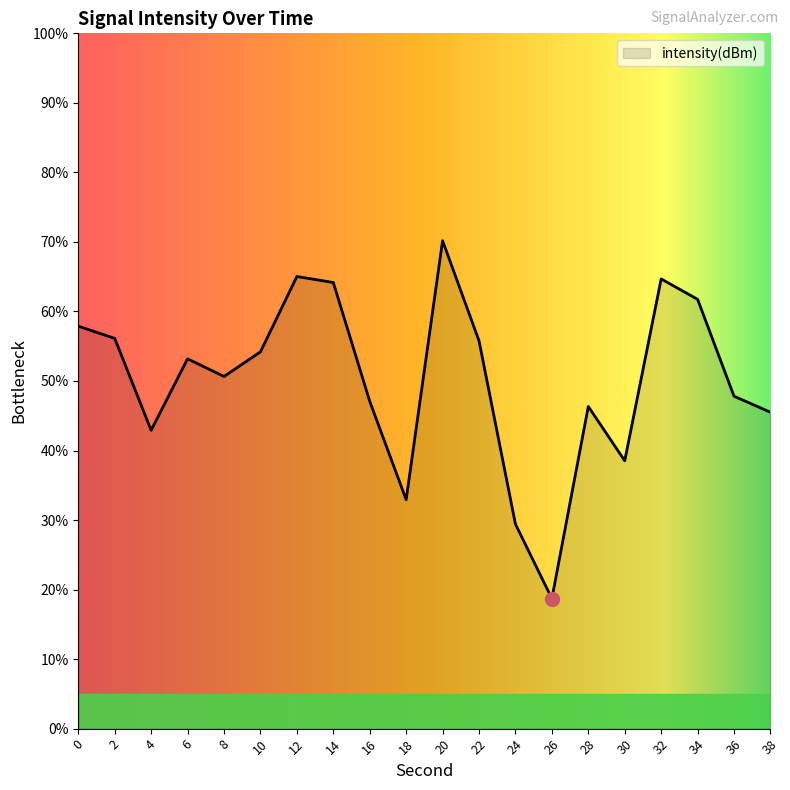

What is the greatest value displayed?

70.2